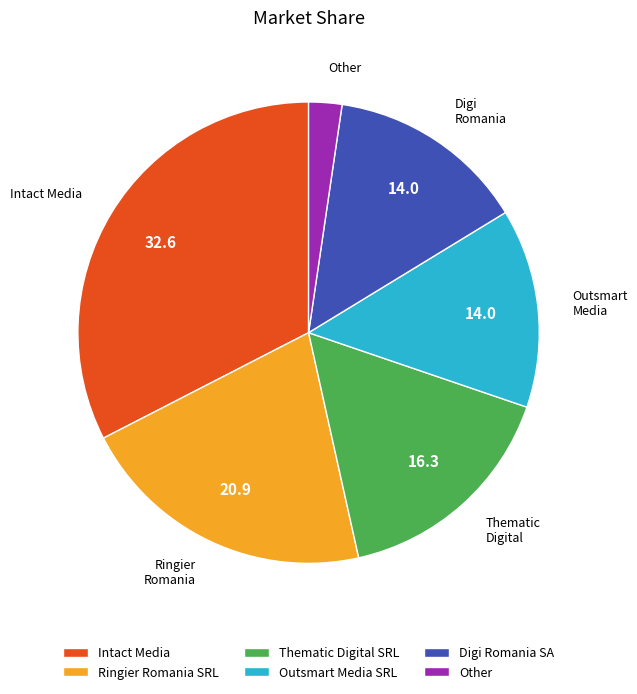

Approximately how many times larger is the value at Thematic Digital SRL compared to Ringier Romania SRL?

0.8